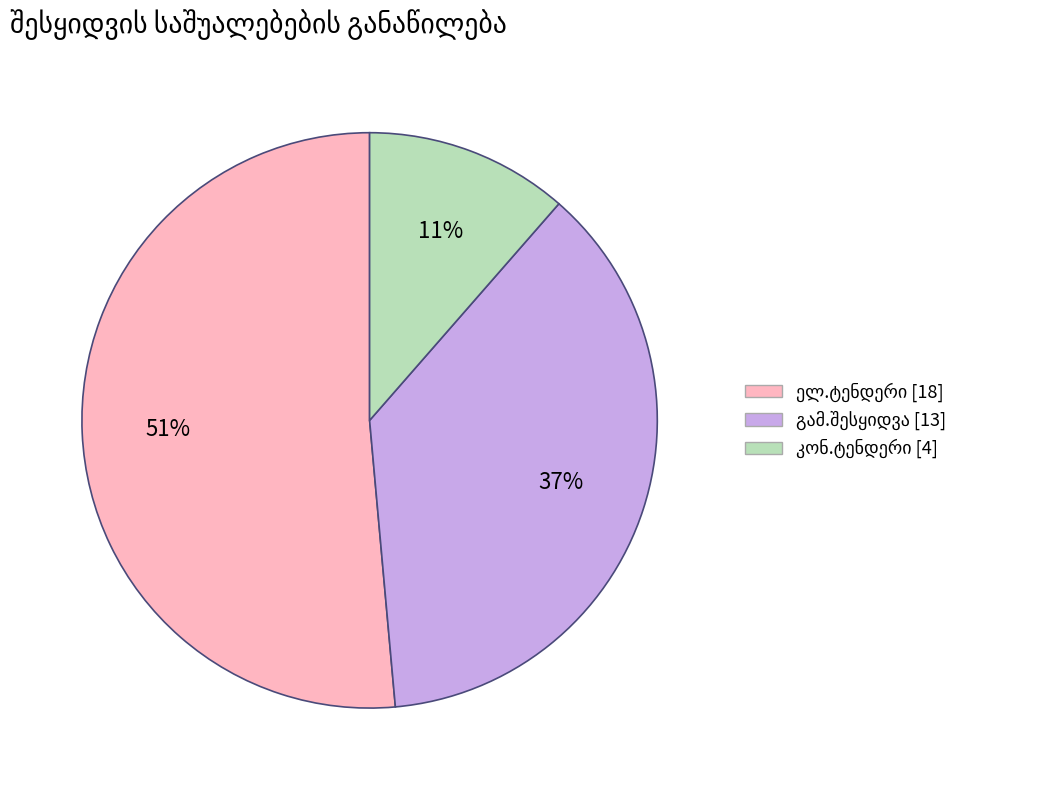

Is there any slice that represents more than half of the pie?

Yes